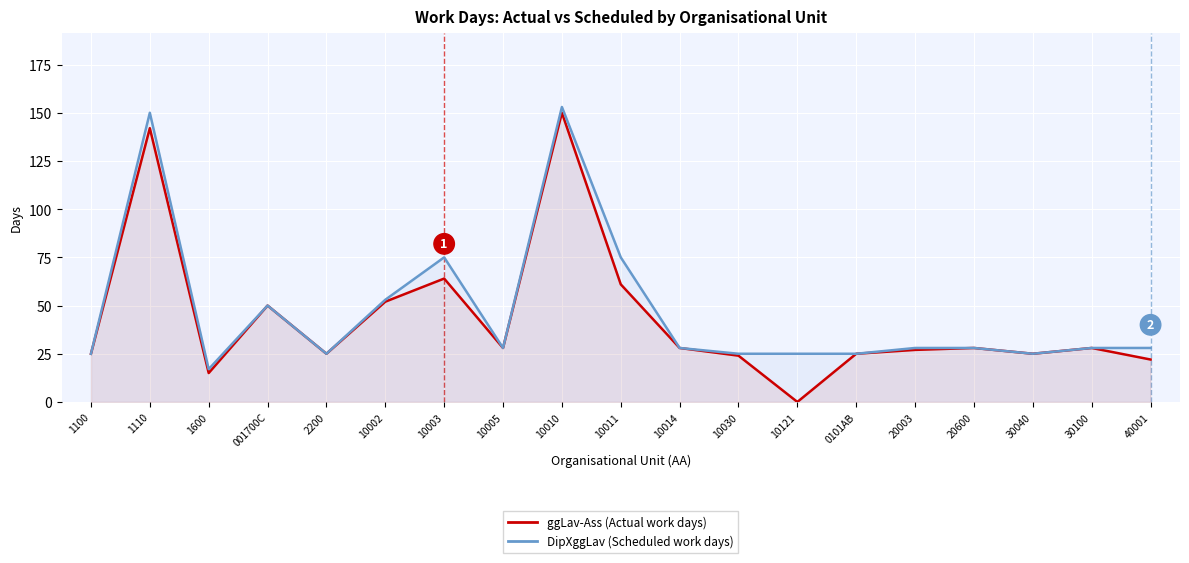

What value does the ggLav-Ass series have at 30100, to the nearest 50?

50